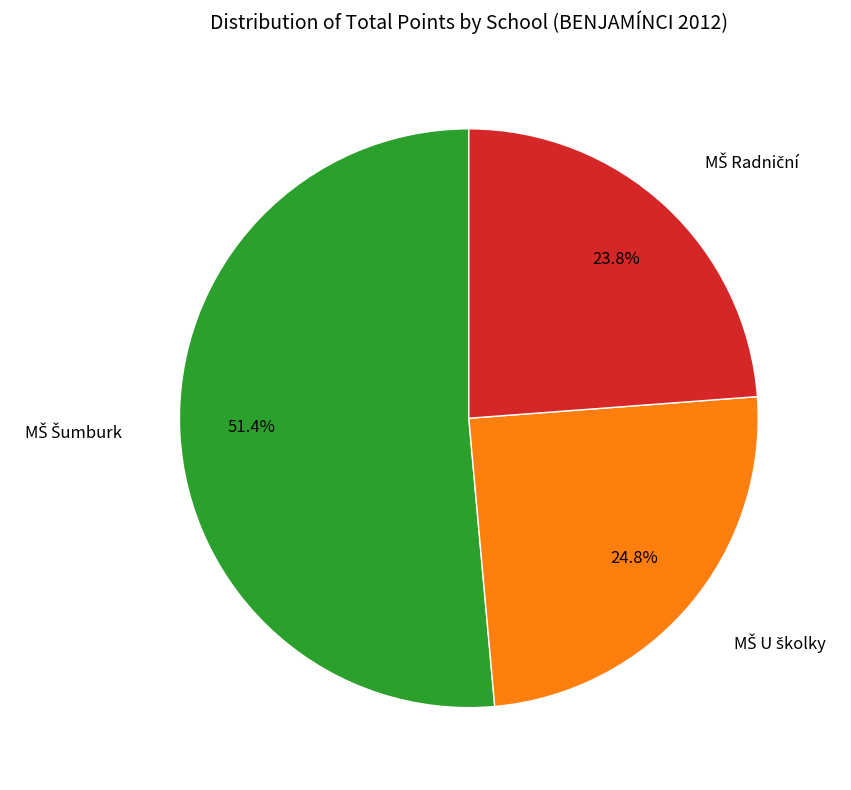

Does any single category account for the majority?

Yes